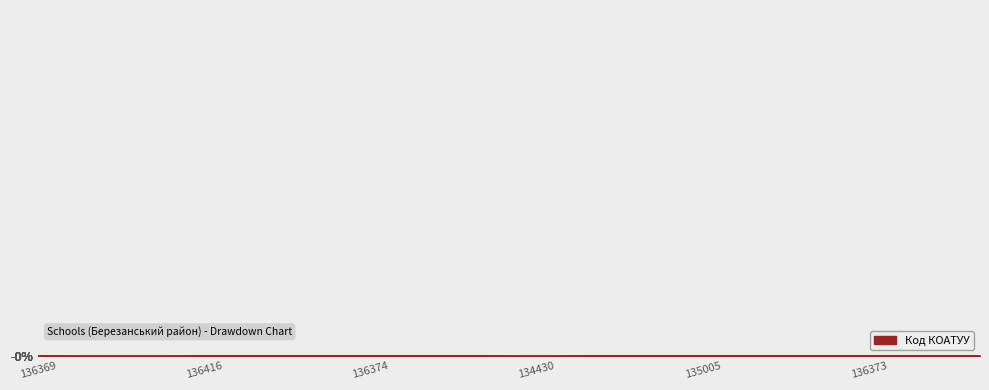

Does the chart display data point markers on the line(s)?

No